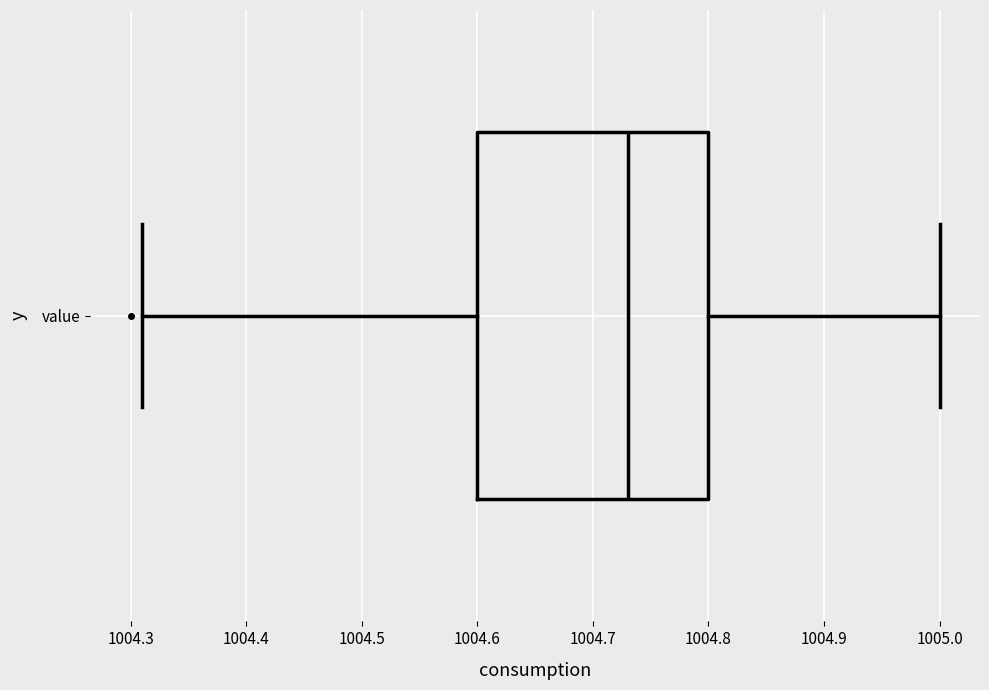

Where does the right whisker of the box for value end on the x-axis? The values are not printed on the chart, so give them approximately, as read against the axis.

1005.00